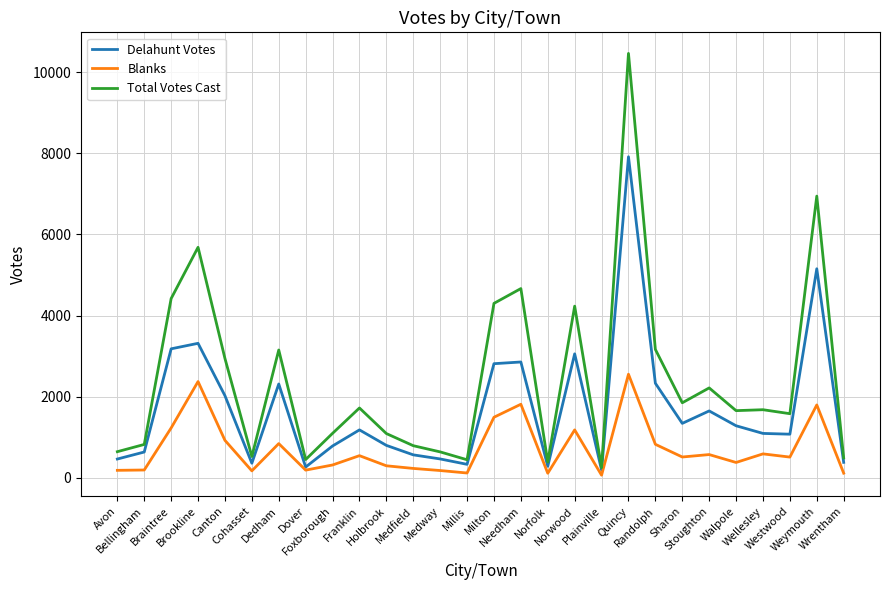

What is the maximum value shown in the chart?

10469